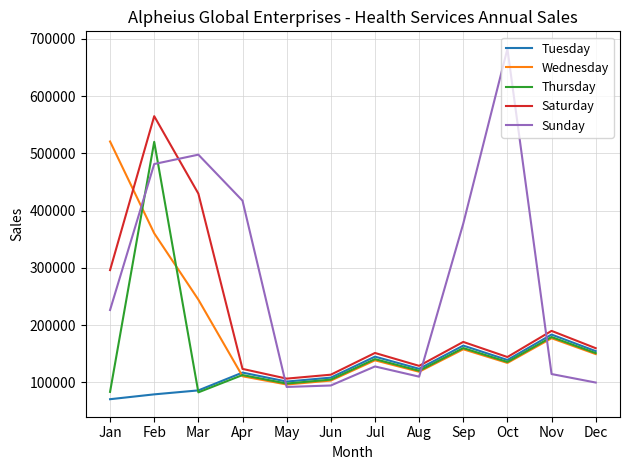

Which label corresponds to the smallest value in the chart?

Jan